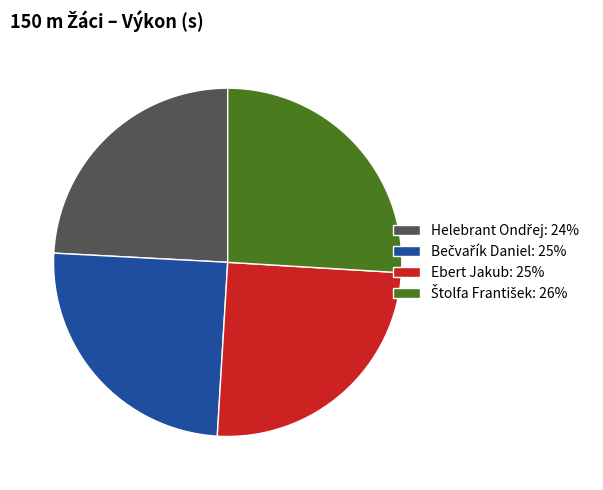

The Ebert Jakub: 25% slice represents 13% of the pie. True or false?

False